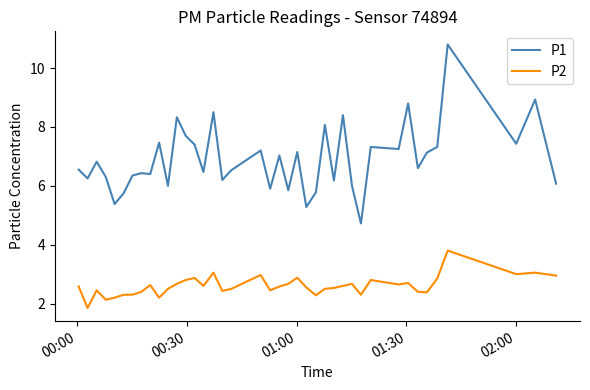

Rank the series by their average value, from lowest to highest.

P2, P1